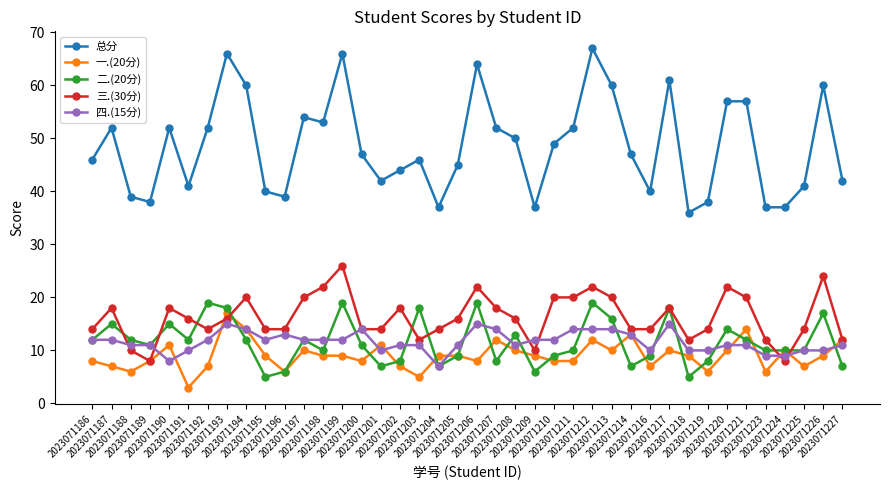

Count the number of categories in the chart.

40